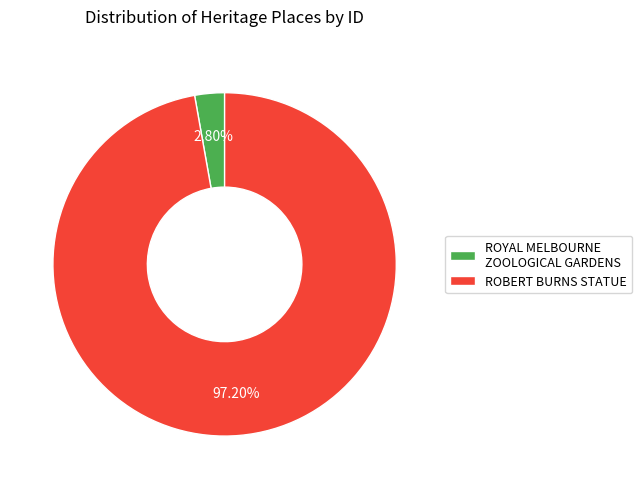

The ROYAL MELBOURNE ZOOLOGICAL GARDENS slice represents 9% of the pie. True or false?

False